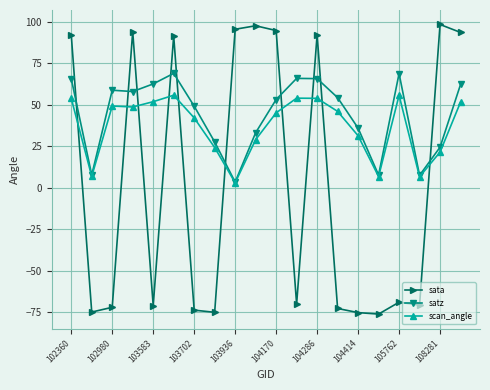

Which series ends up on top after the final intersection of sata and scan_angle?

sata